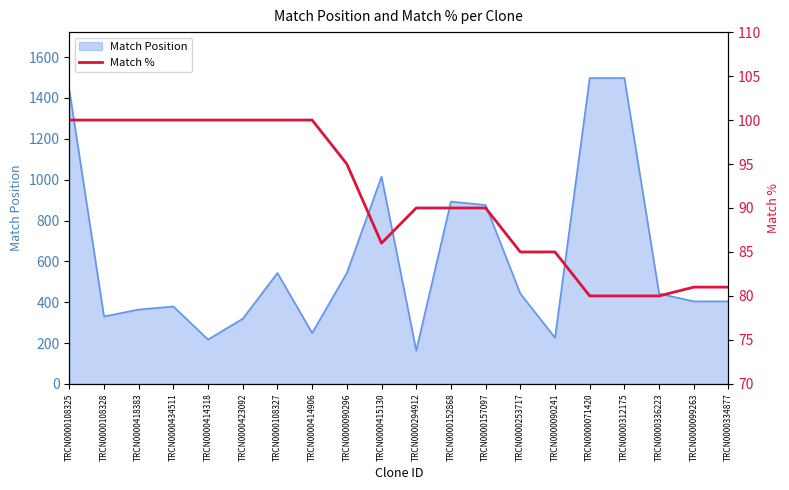

What is the average value?

91